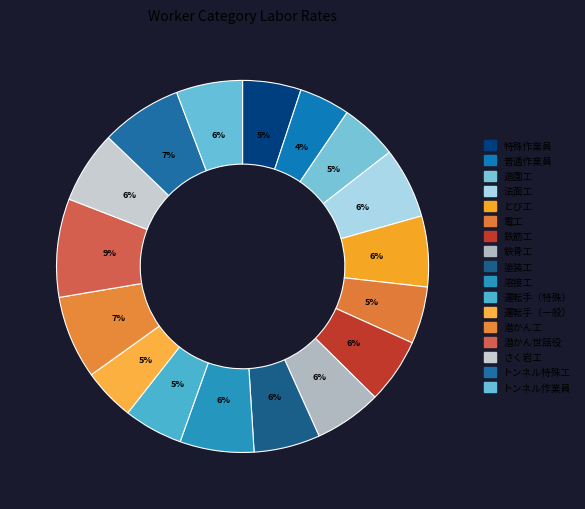

Is 運転手（一般） the majority of the pie?

No